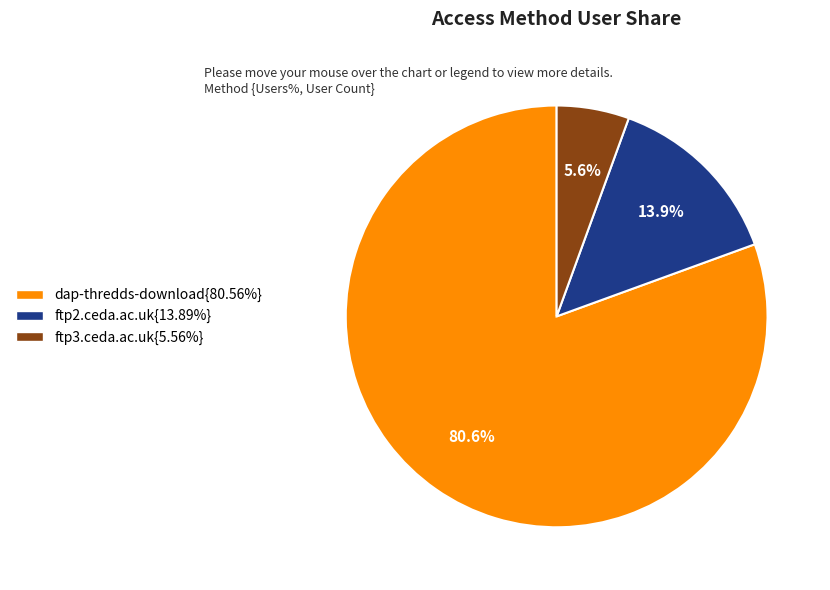

Does any single category account for the majority?

Yes